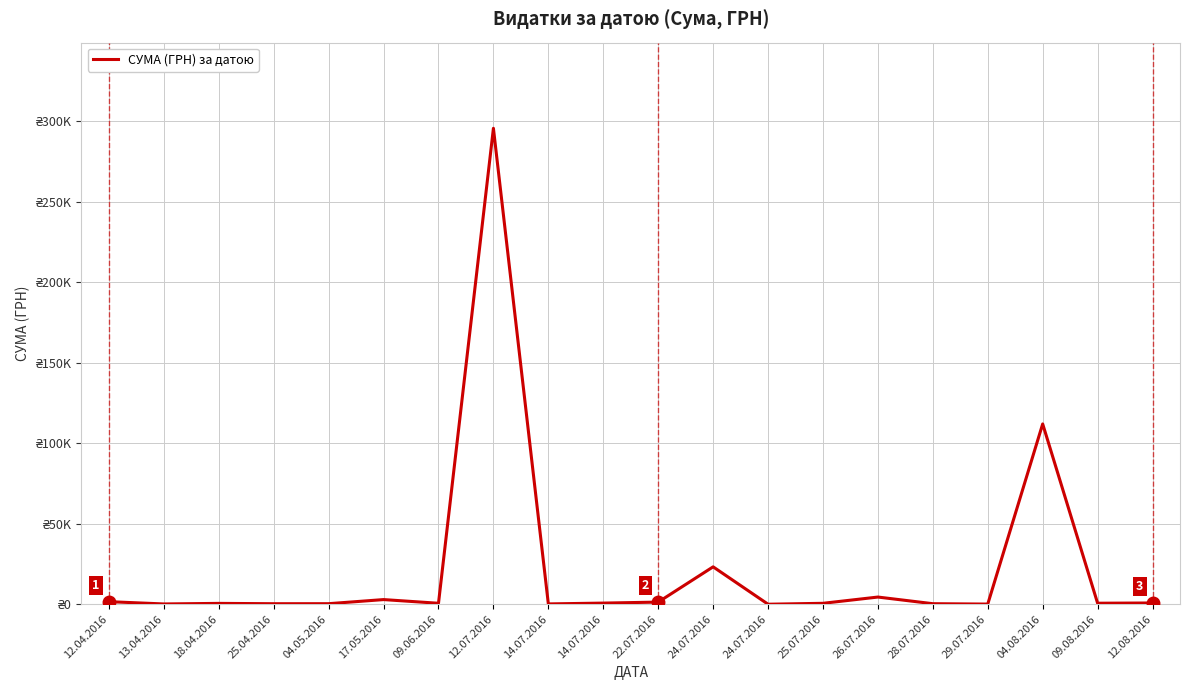

How many interior local peaks (higher than both neighbors) does the data have?

6